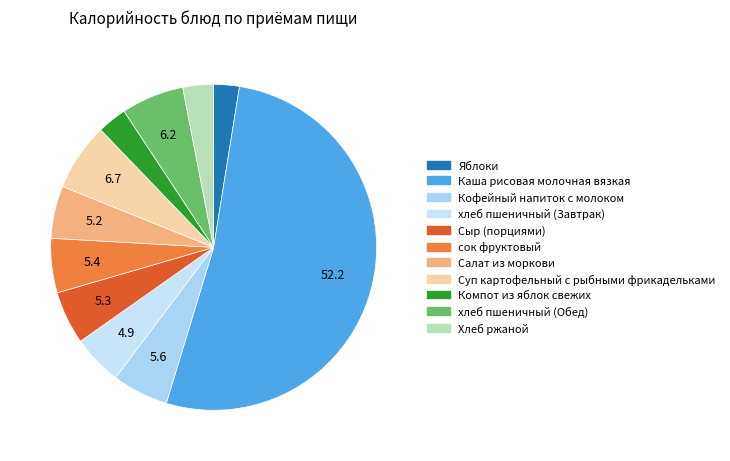

Count the number of slices in the pie.

11